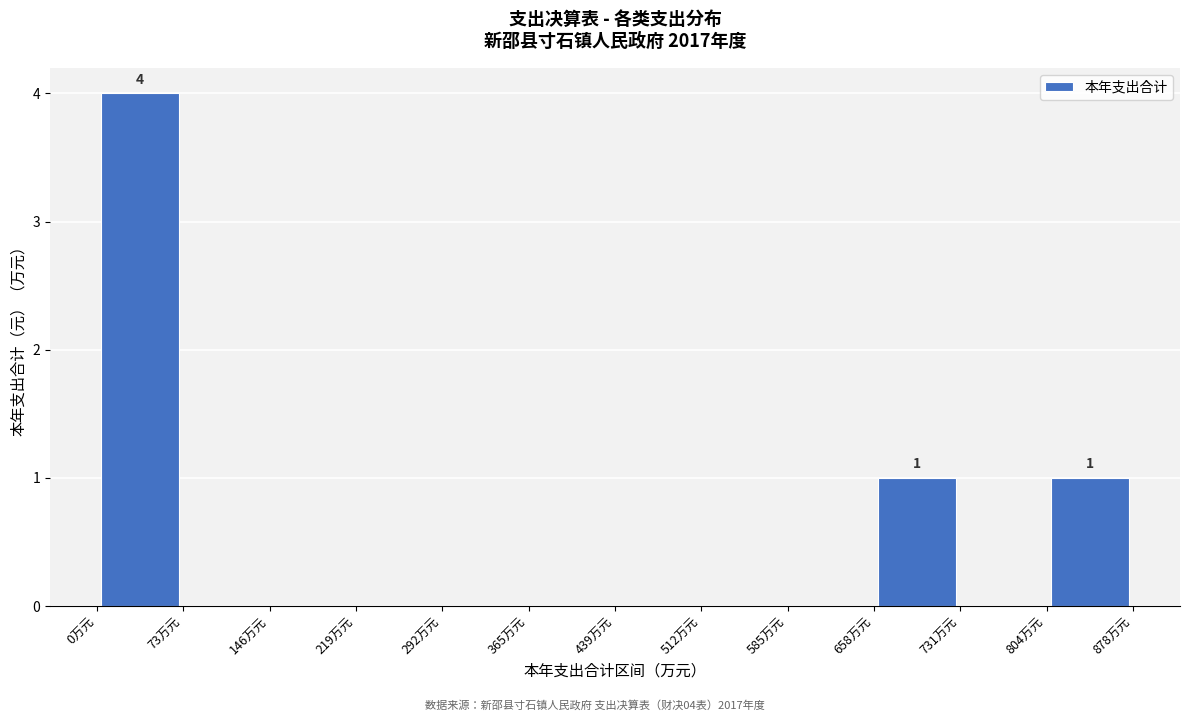

Which range on the x-axis has the tallest bar?

0 to 70